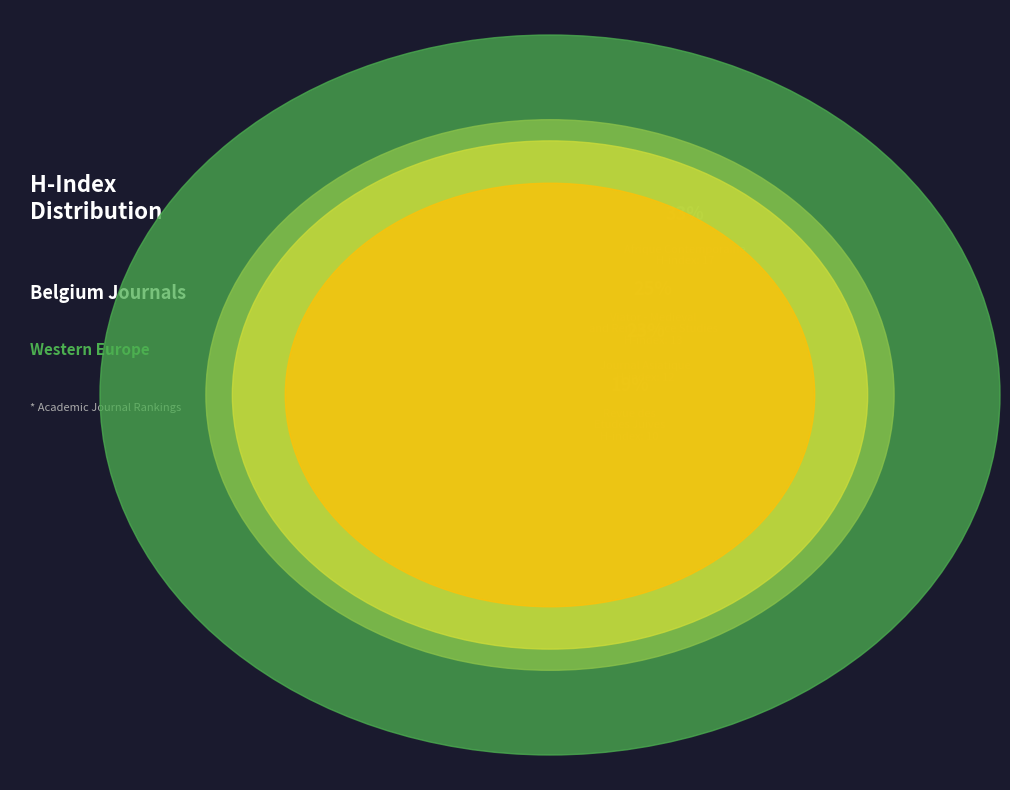

To the nearest percent, what portion does Journal Asiatique represent?

23%